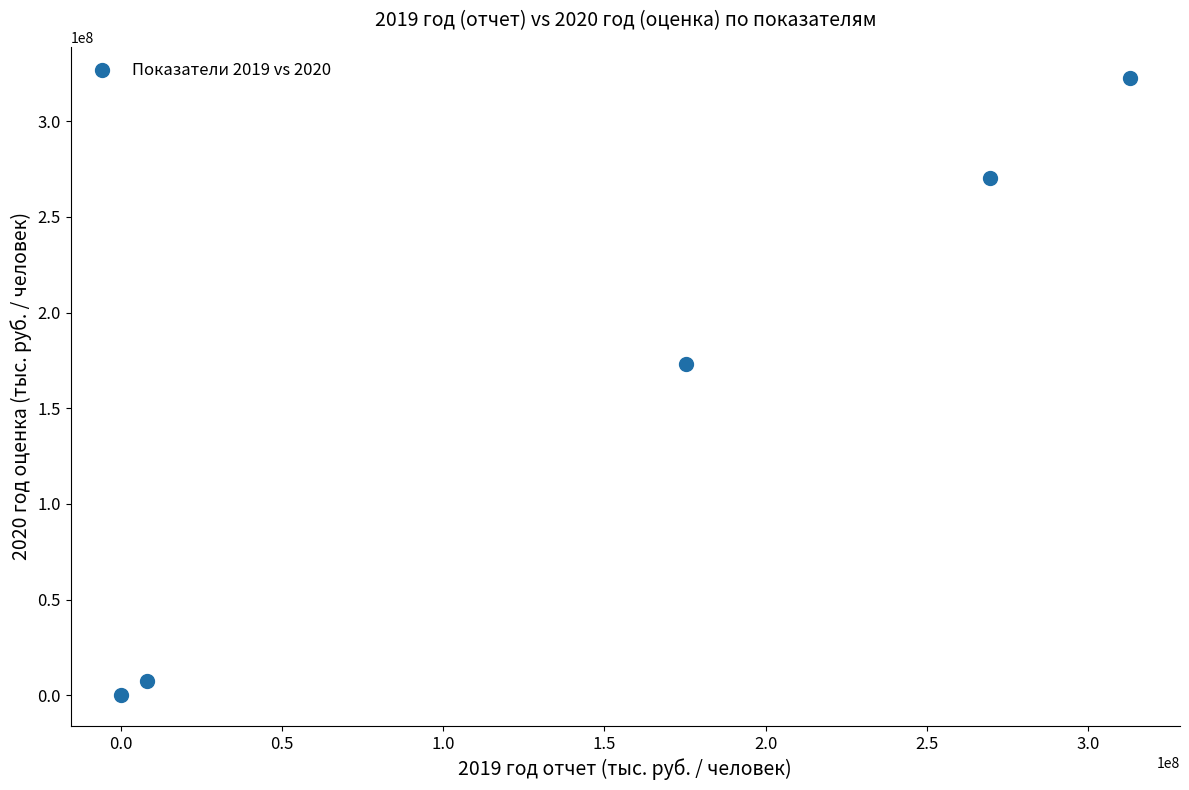

What Y value in the scatter plot is closest to 161443914?

173167290